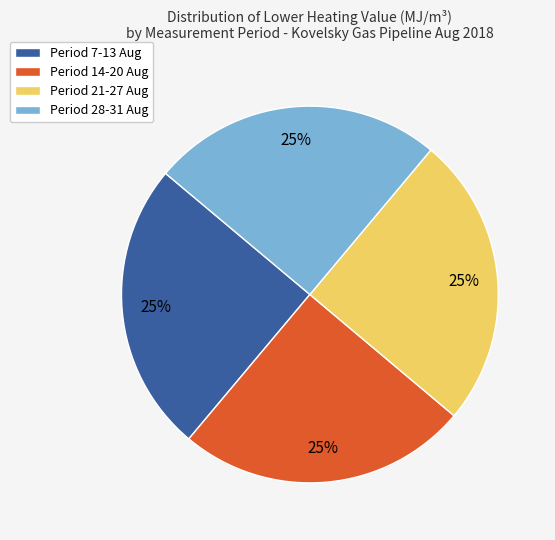

To the nearest percent, what is the combined percentage of Period 21-27 Aug and Period 28-31 Aug?

50%